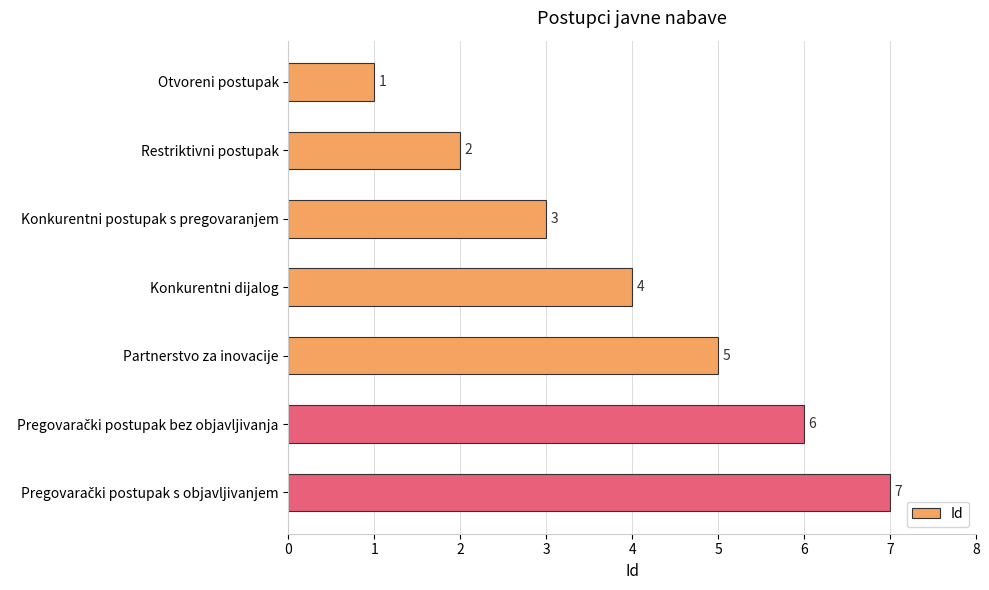

Which category has the lowest value across all series?

Otvoreni postupak